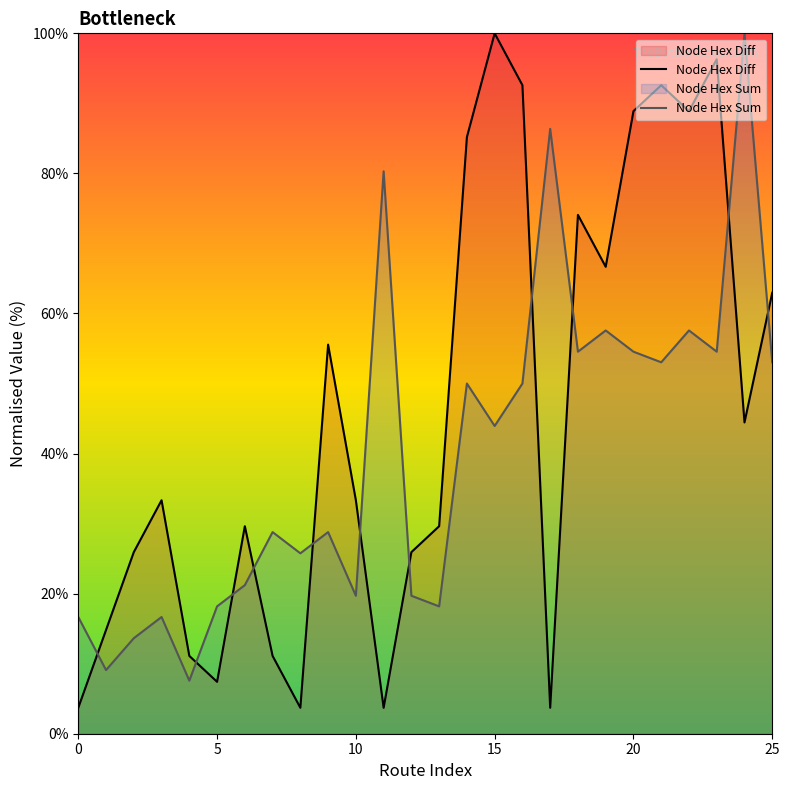

Reading left to right, extract all data points from this chart.

Node Hex Diff: 3.7	14.8	25.9	33.3	11.1	7.4	29.6	11.1	3.7	55.6	33.3	3.7	25.9	29.6	85.2	100.0	92.6	3.7	74.1	66.7	88.9	92.6	88.9	96.3	44.4	63.0
Node Hex Sum: 16.7	9.1	13.6	16.7	7.6	18.2	21.2	28.8	25.8	28.8	19.7	80.3	19.7	18.2	50.0	43.9	50.0	86.4	54.5	57.6	54.5	53.0	57.6	54.5	100.0	53.0